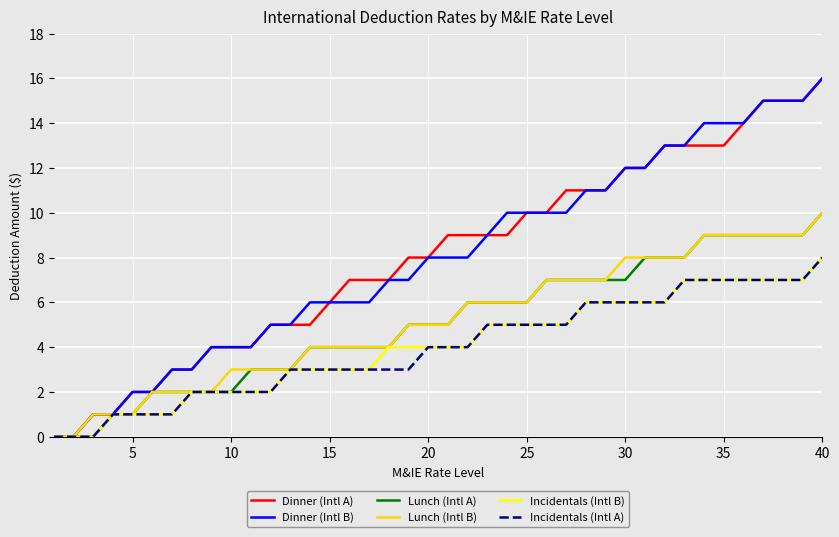

What is the total value across all series at 25?

42